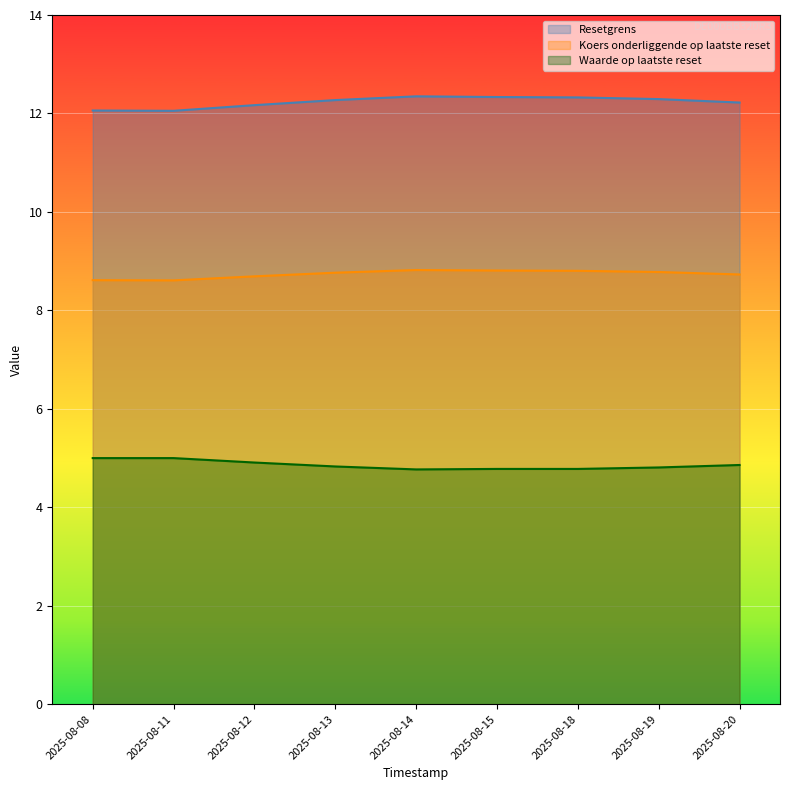

How many Koers onderliggende op laatste reset values are between 8 and 9?

9